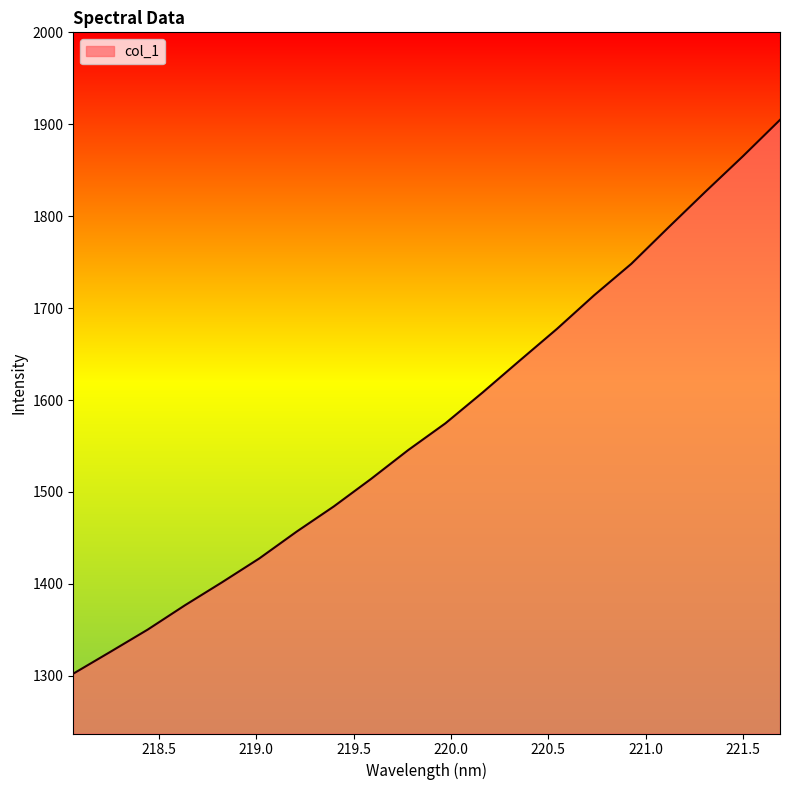

Does the chart have visible grid lines?

No